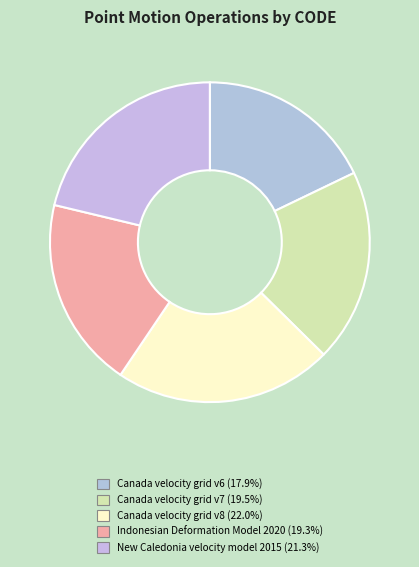

Between New Caledonia velocity model 2015 and Indonesian Deformation Model 2020, which is larger?

New Caledonia velocity model 2015